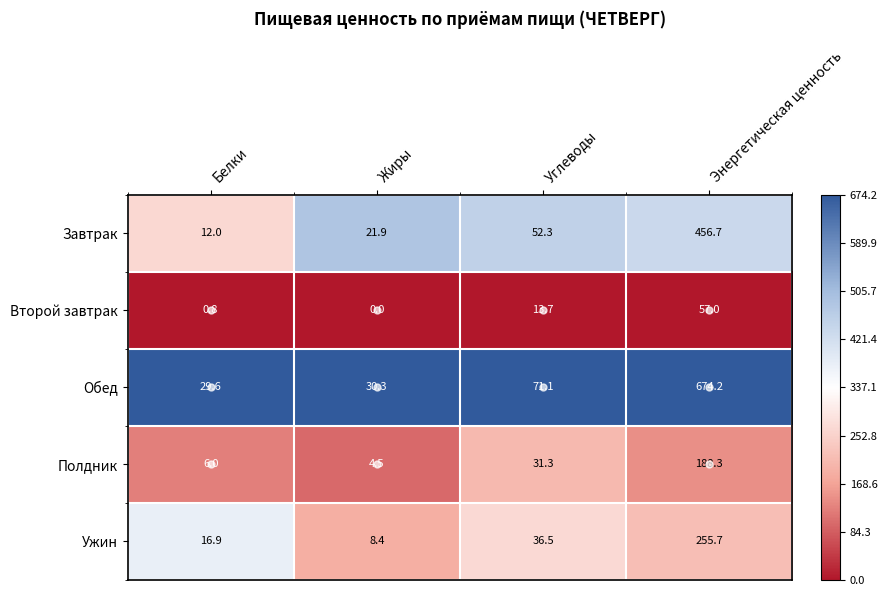

Which series has the largest total across all categories?

Обед